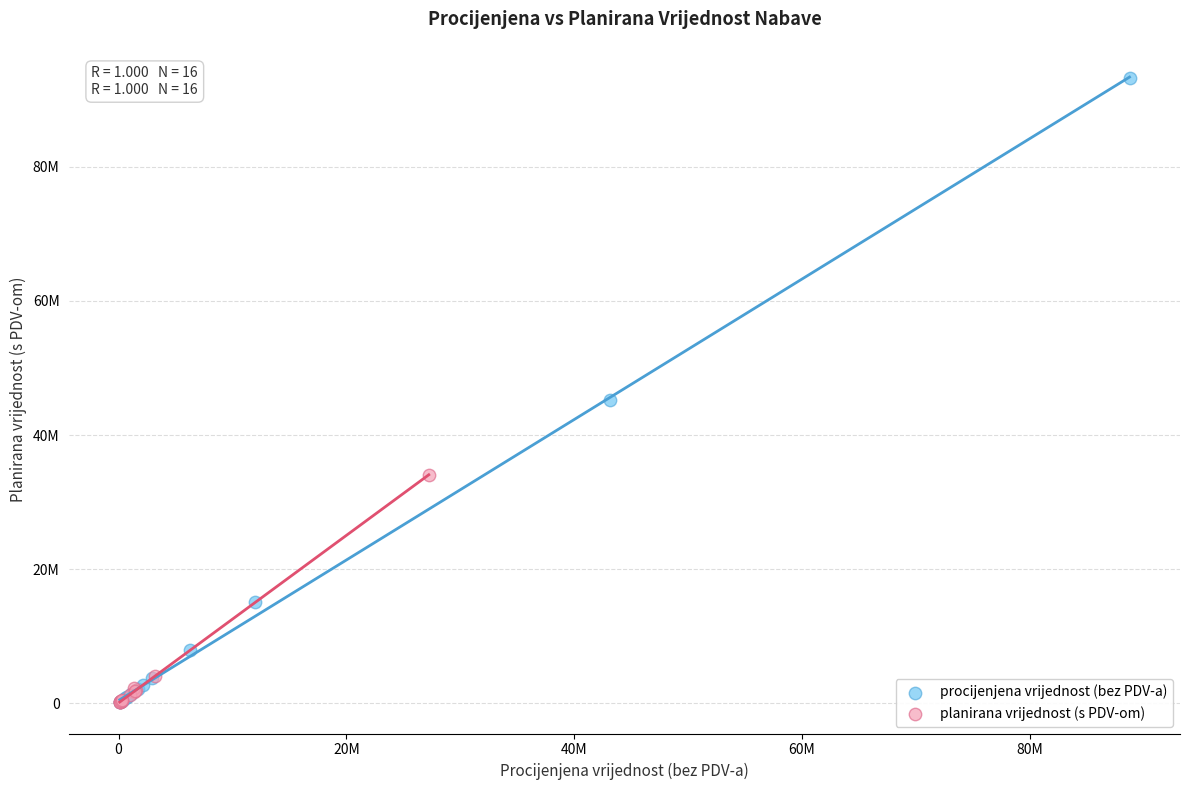

Which series has the widest spread of Y values?

procijenjena vrijednost (bez PDV-a)